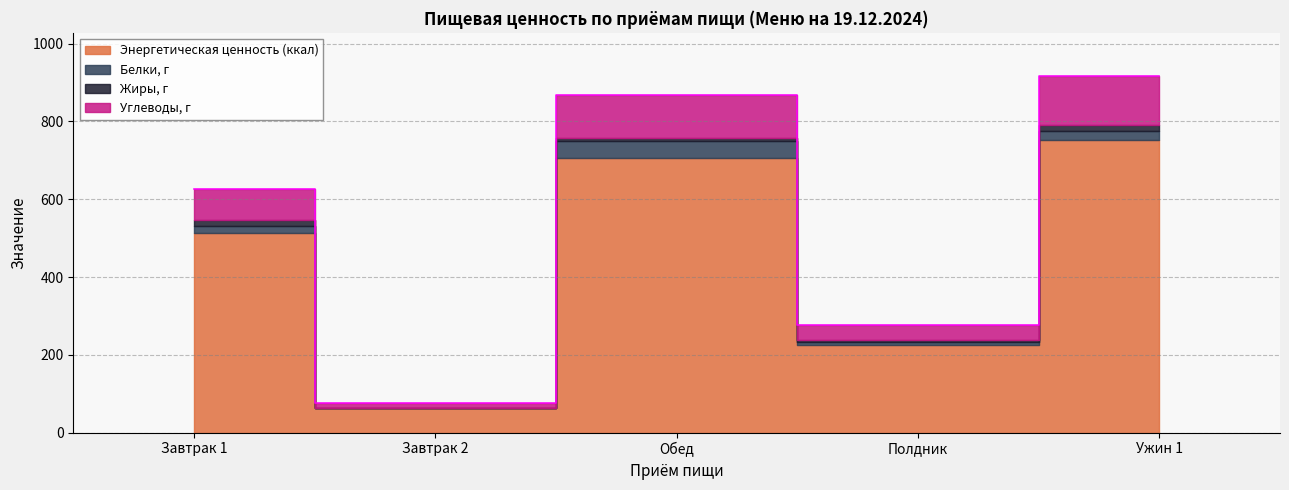

At which label does Белки, г reach its peak?

Обед